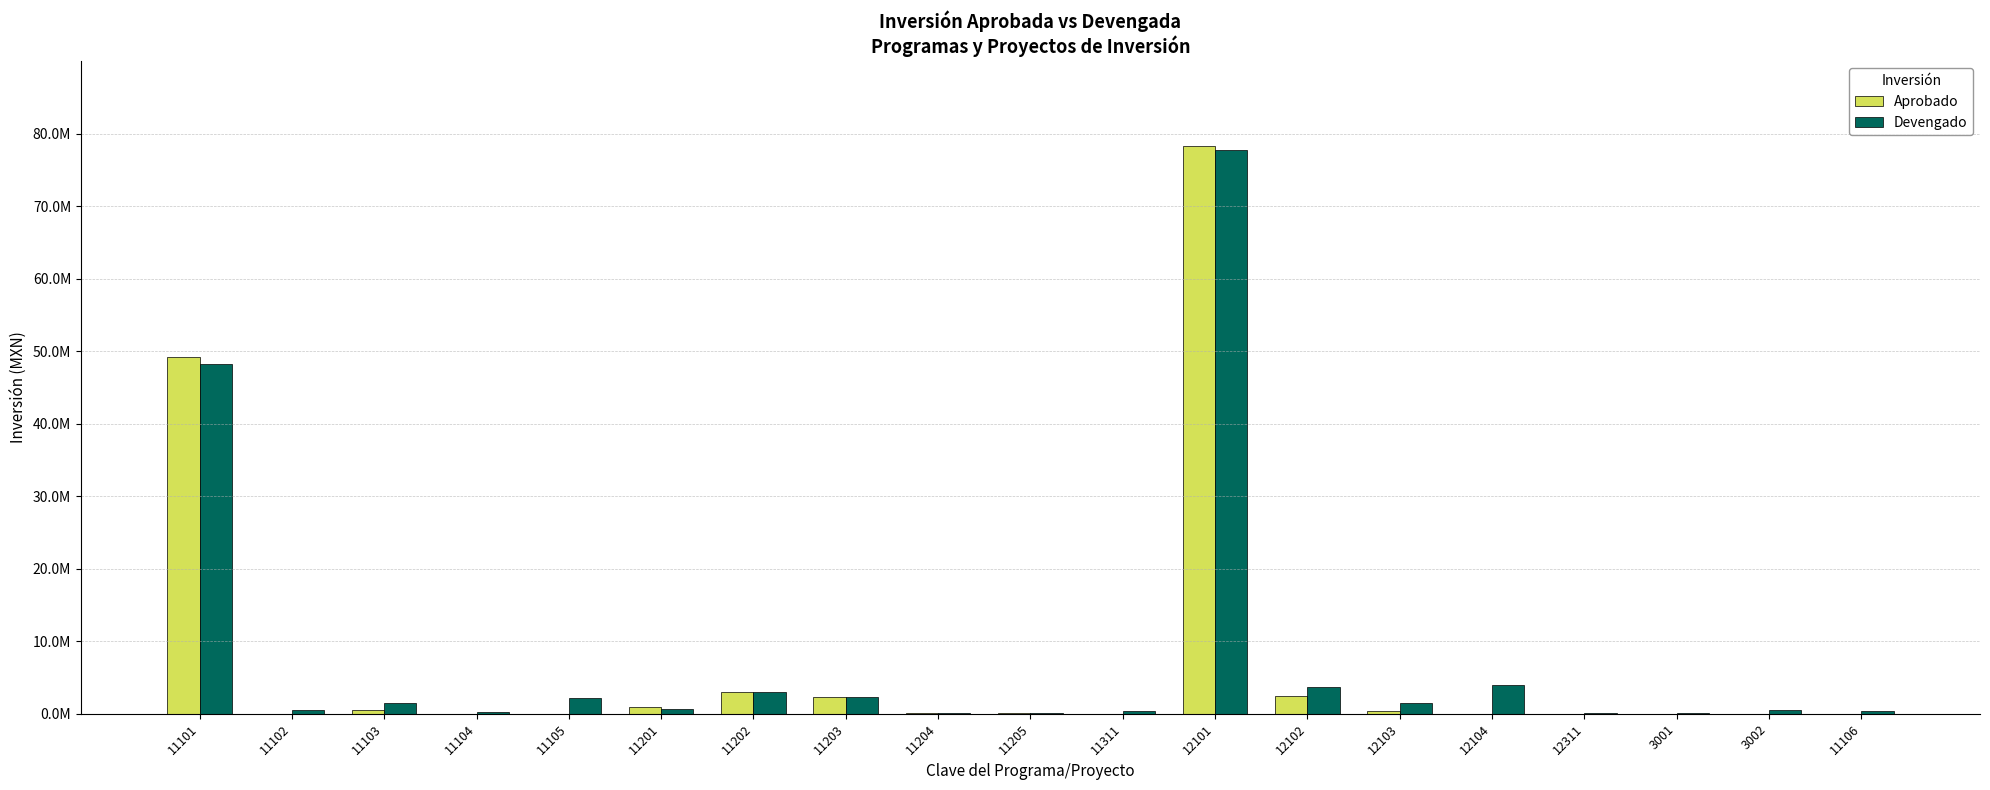

What is the label of the 15th bar from the left?

12104